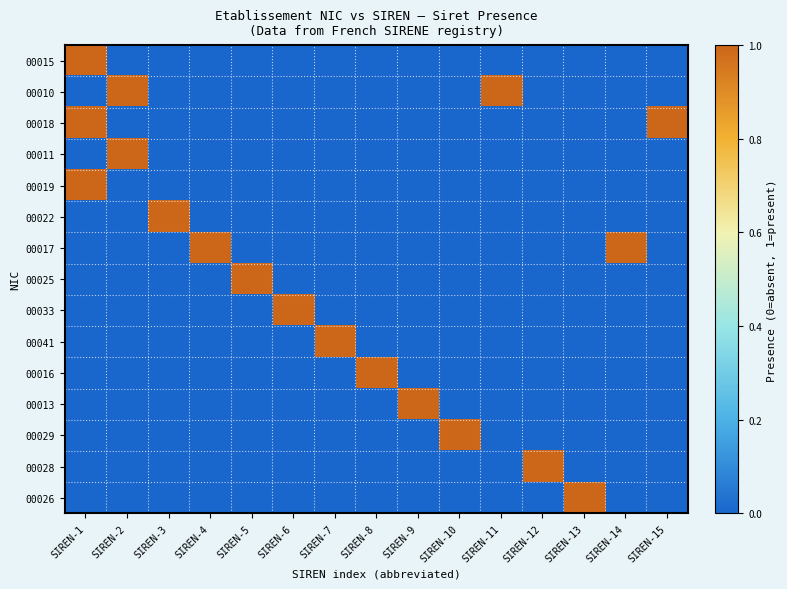

At which category is the sum across all series the highest?

SIREN-1